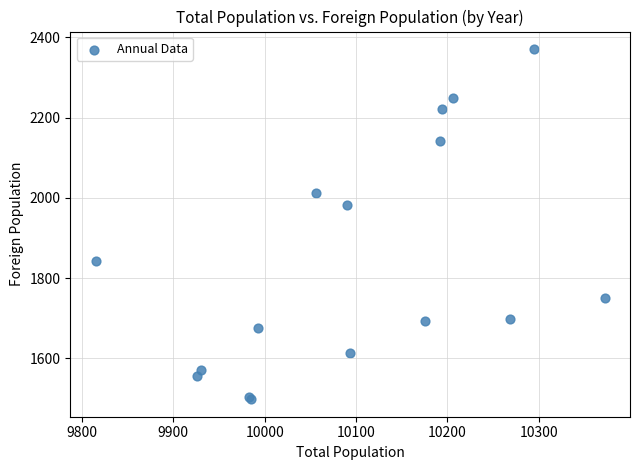

What Y value in the scatter plot is closest to 1934?

1981